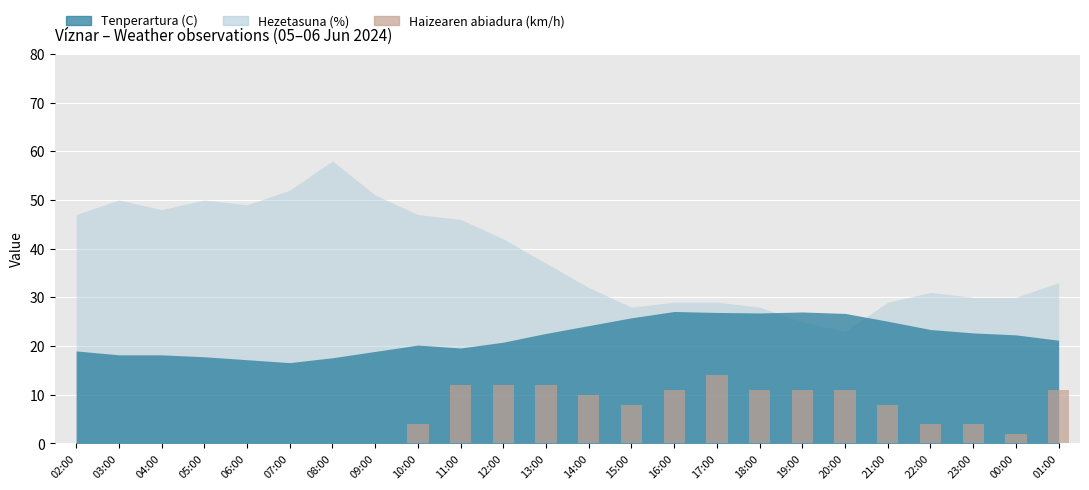

Which has a higher value, 03:00 or 20:00?

20:00